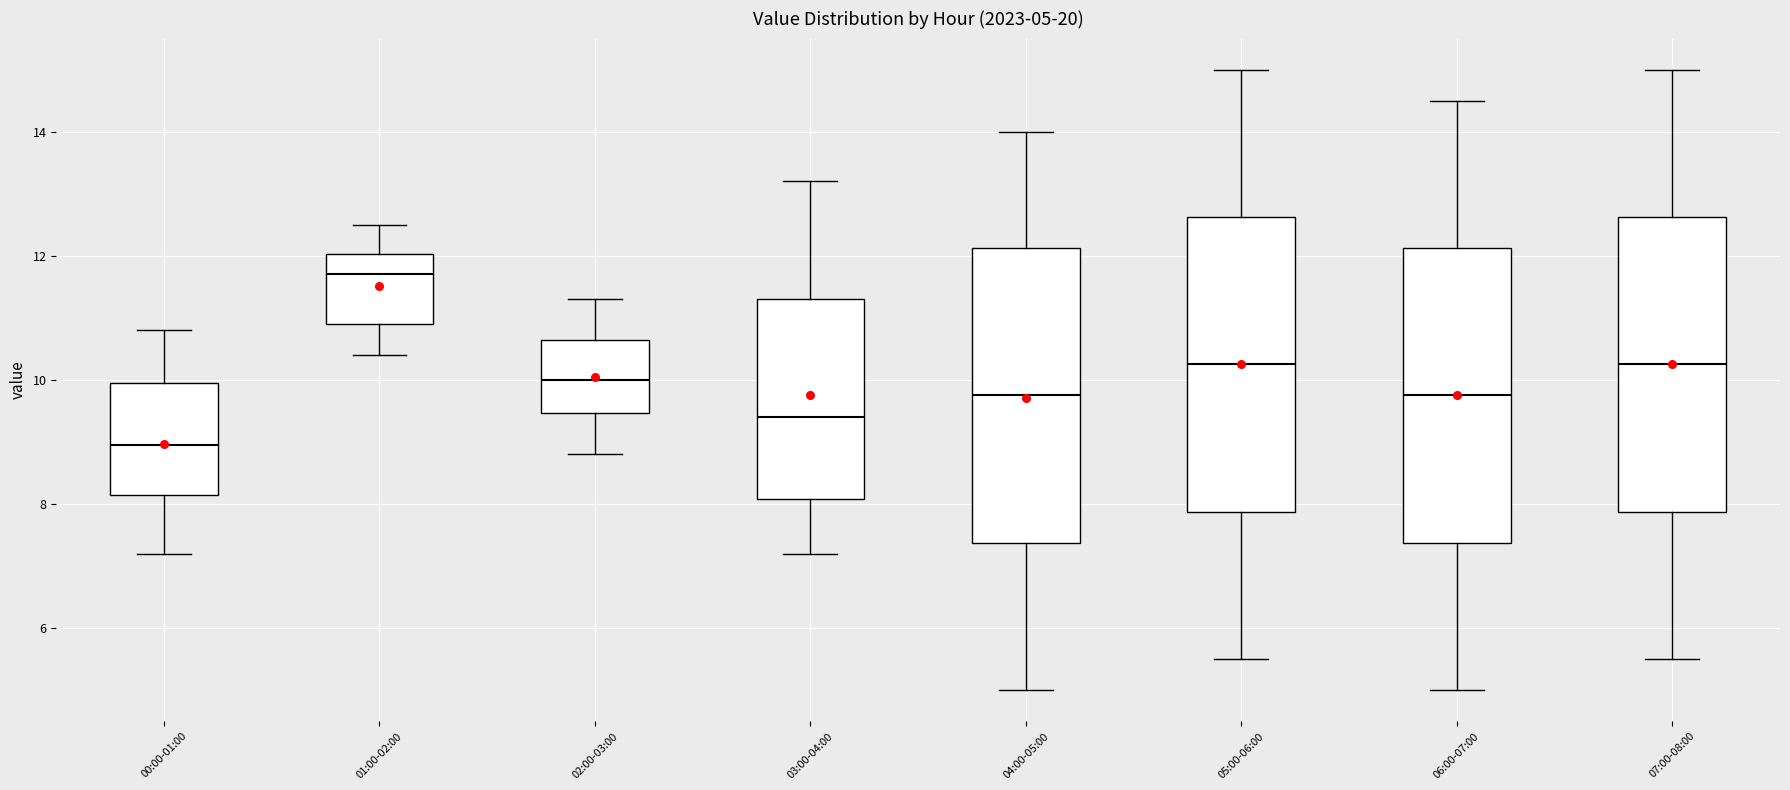

Which box's median line is the lowest?

00:00-01:00